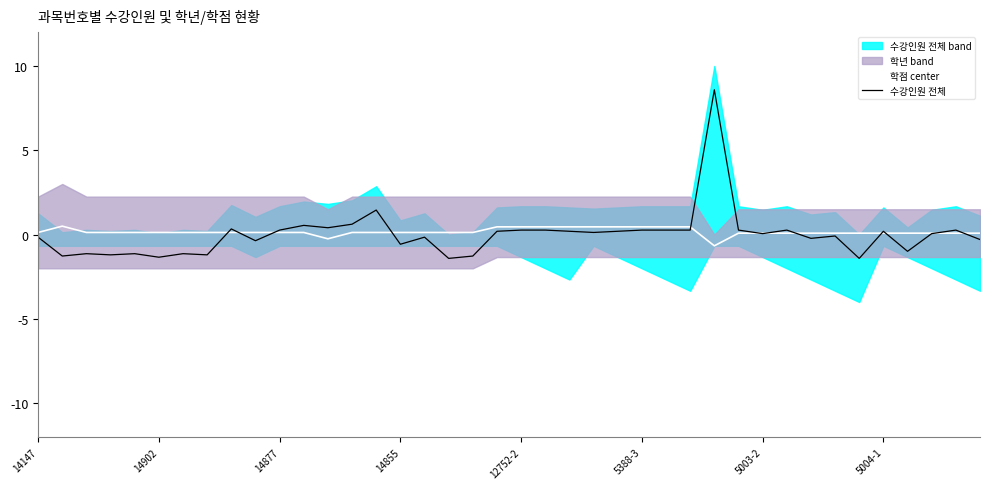

True or false: 학점 center and 수강인원 전체 cross at least once.

True